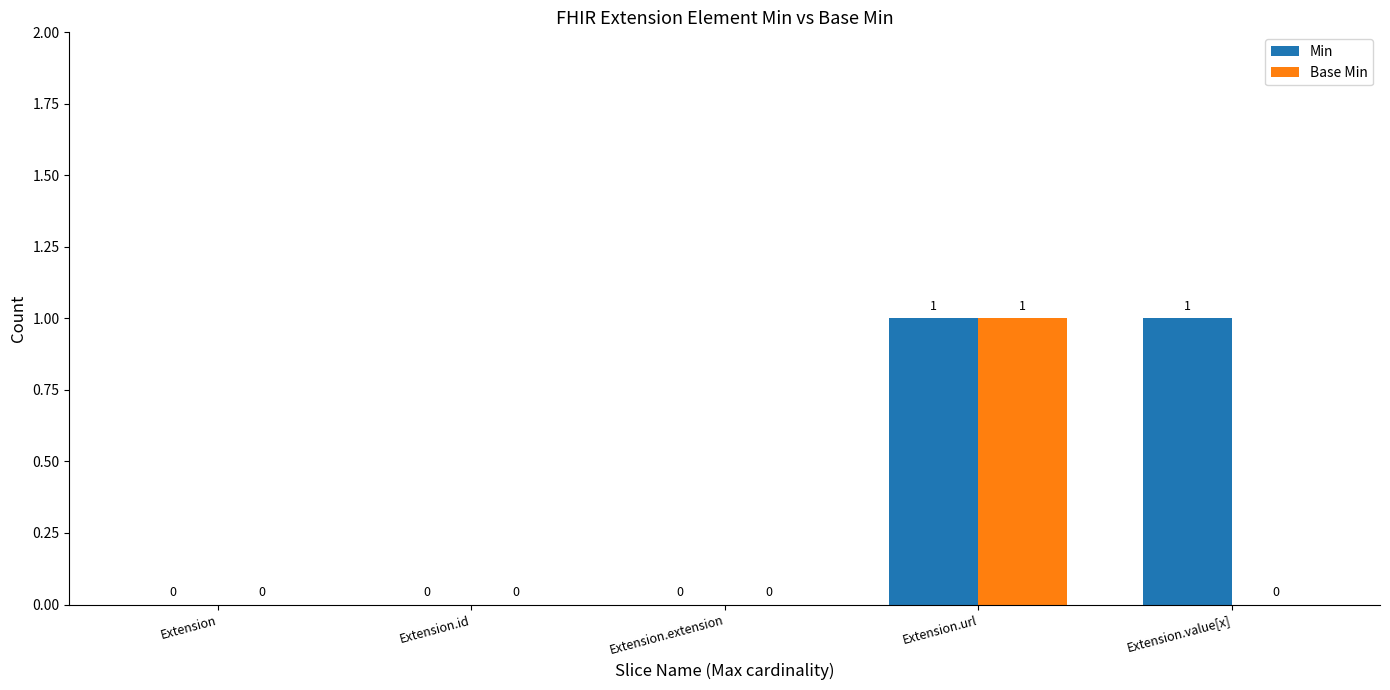

Is it true that Base Min equals 1 at Extension.url?

True